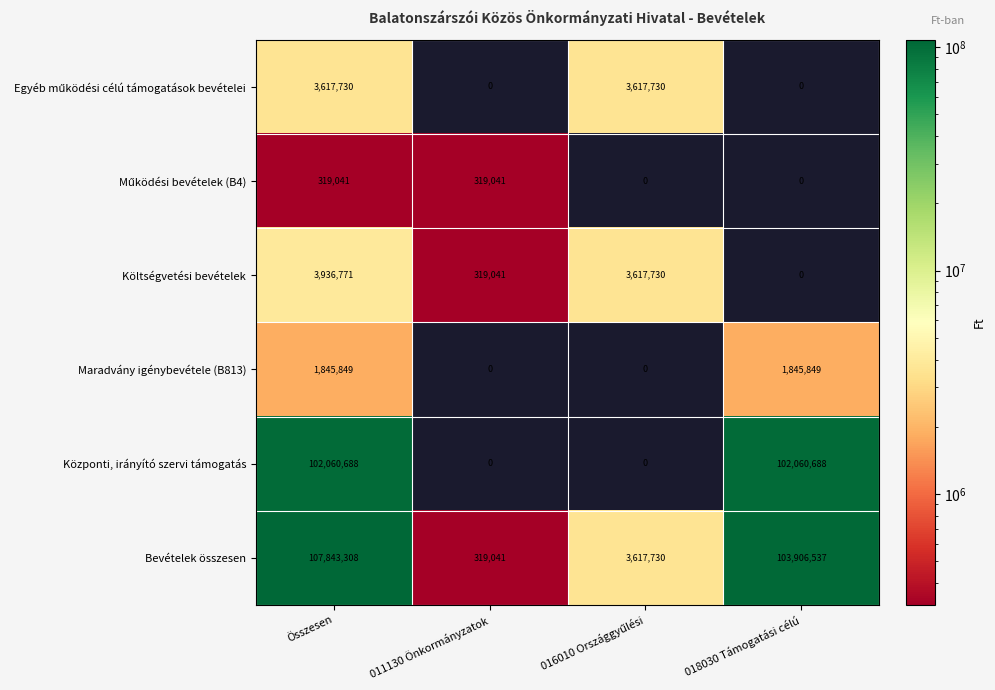

True or false: Bevételek összesen has a value of 103906537 at 018030 Támogatási célú.

True